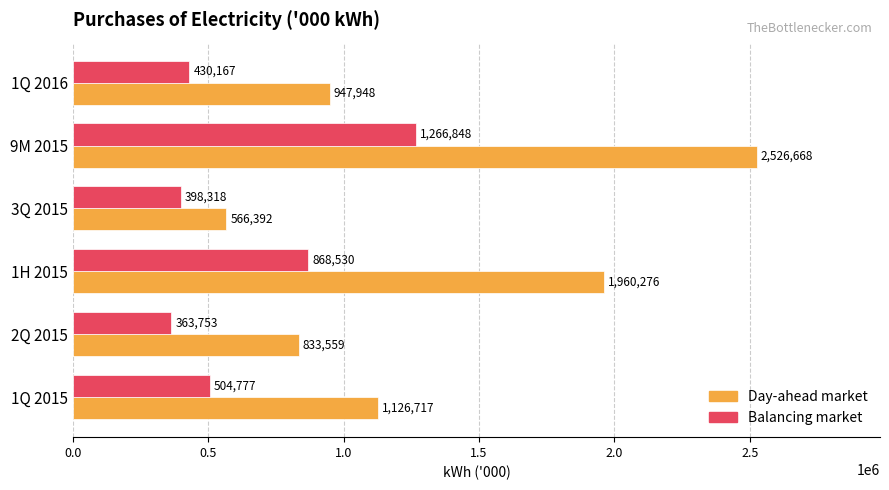

What is the minimum value shown in the chart?

363753.3